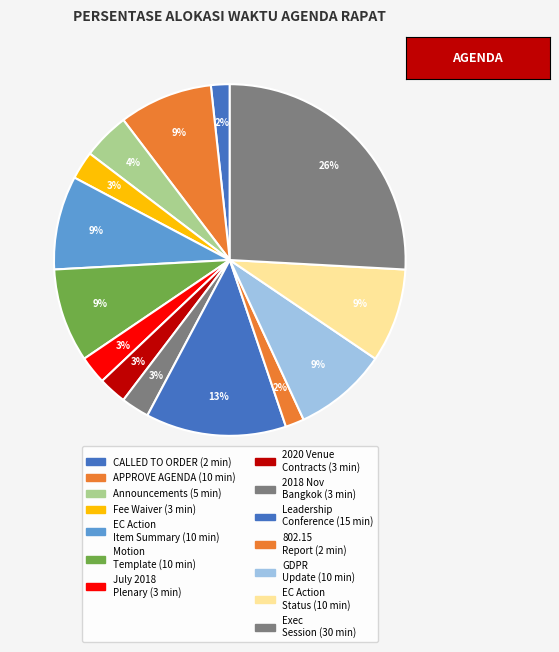

How many segments does this pie chart have?

14